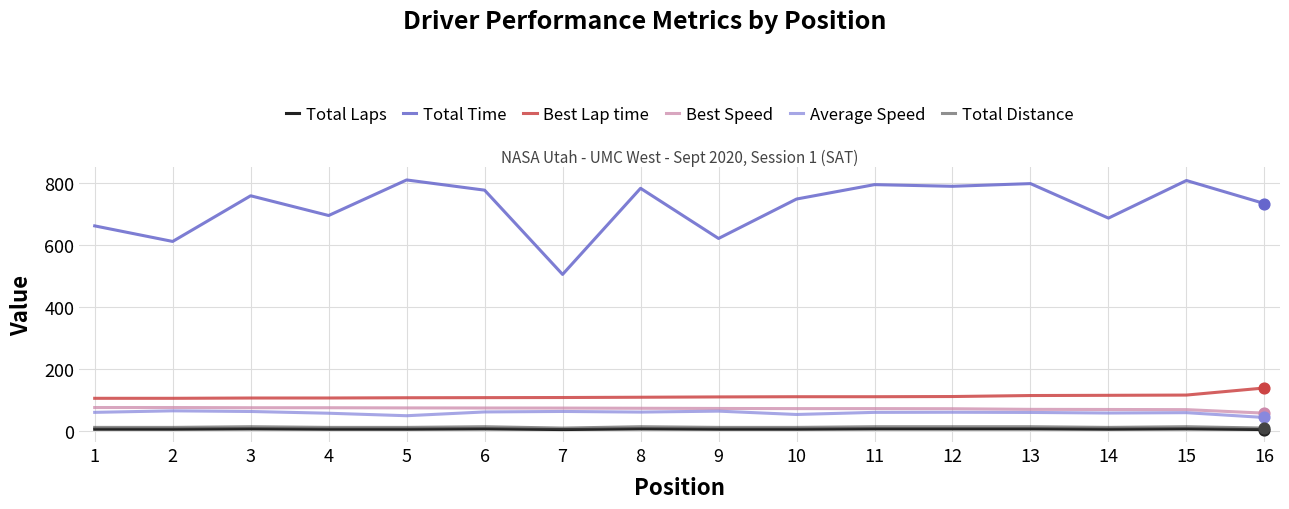

Which series has the widest spread of values?

Total Time